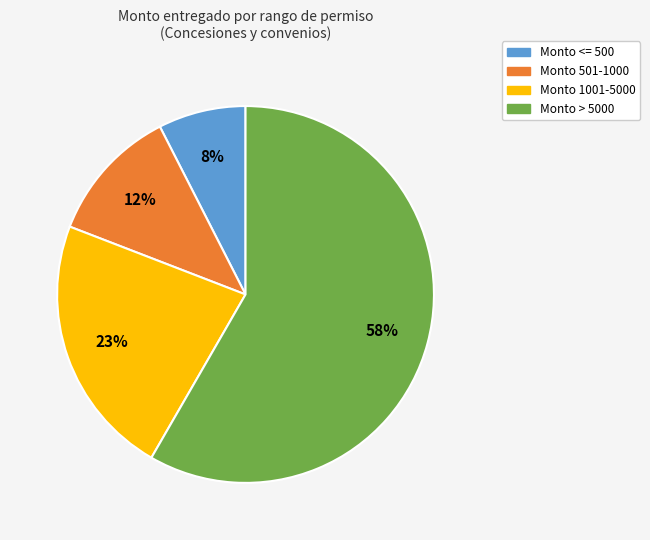

Is there any slice that represents more than half of the pie?

Yes